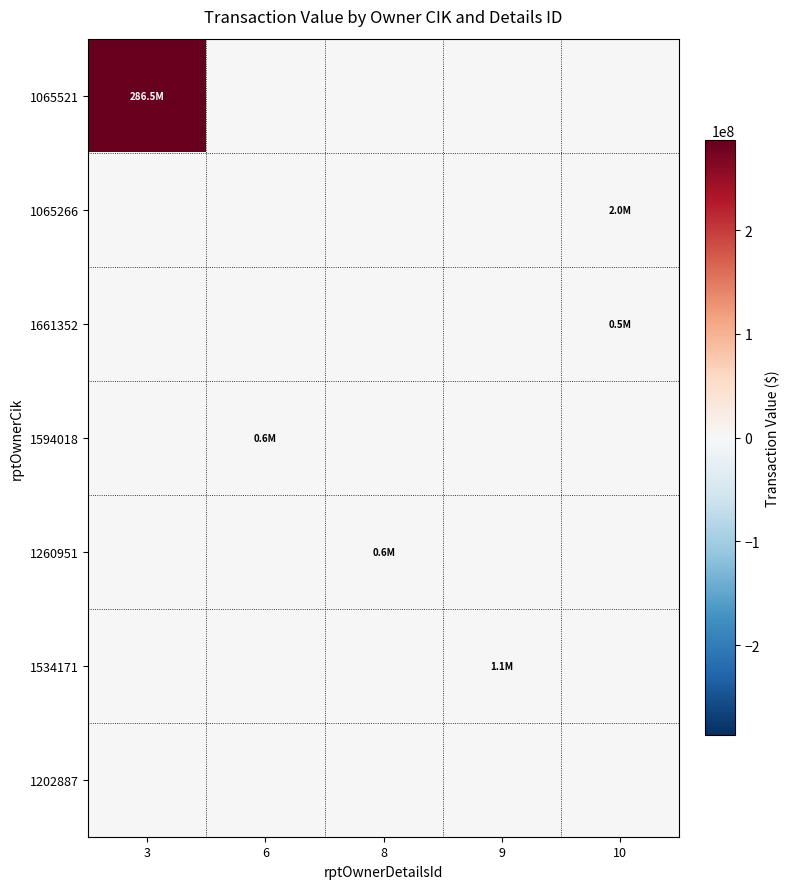

Reading left to right, what are all the values shown in this chart?

1065521: 3=286544601	6=0	8=0	9=0	10=0
1065266: 3=0	6=0	8=0	9=0	10=2030655
1661352: 3=0	6=0	8=0	9=0	10=548565
1594018: 3=0	6=605156	8=0	9=0	10=0
1260951: 3=0	6=0	8=551564	9=0	10=0
1534171: 3=0	6=0	8=0	9=1147251	10=0
1202887: 3=0	6=0	8=0	9=0	10=0